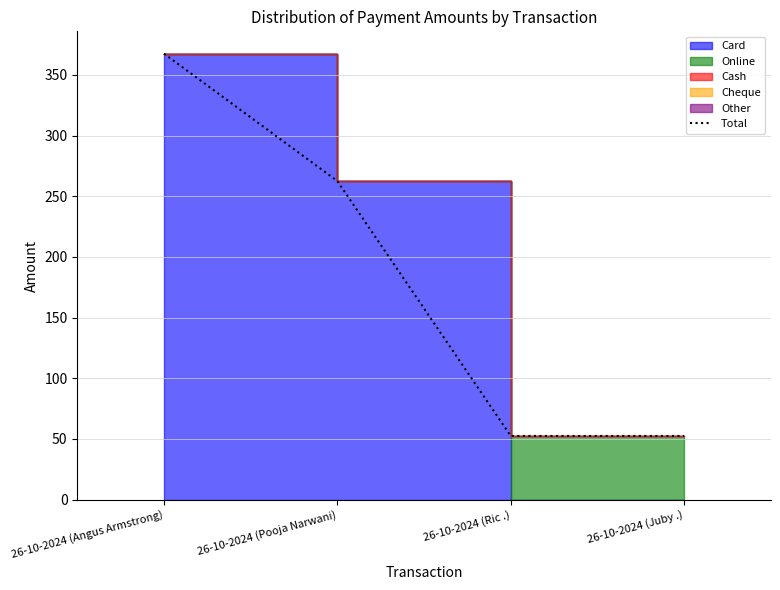

Reading left to right, list all the values displayed in this chart.

367.5	262.5	52.5	52.5